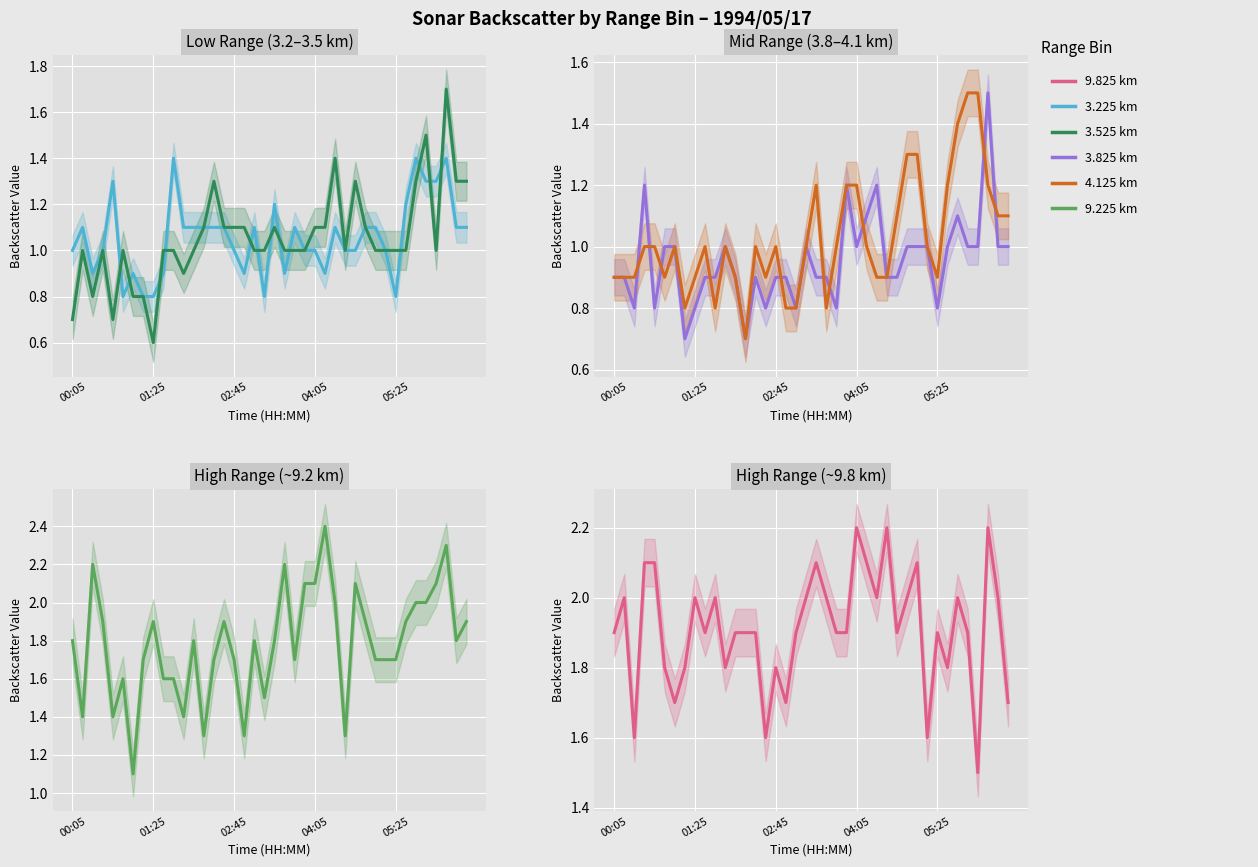

In Range 3.225 km, how many points are higher than both neighbors (excluding endpoints)?

10